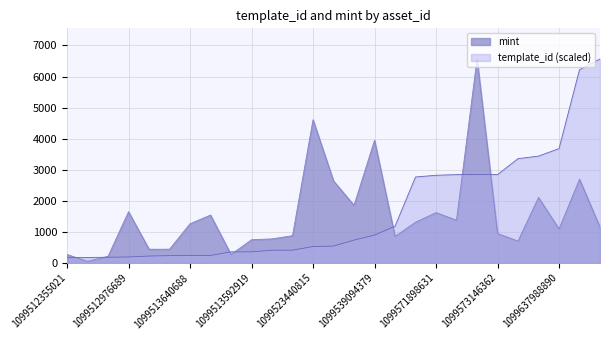

Reading right to left, extract all data points from this chart.

template_id: 1099925489299=6566.0	1099903175706=6219.7	1099637988890=3678.8	1099604651068=3438.4	1099594976995=3355.8	1099573146362=2842.3	1099573130896=2842.3	1099573122654=2842.3	1099571898631=2820.6	1099570780865=2766.1	1099539113726=1179.2	1099539094379=893.5	1099521510301=734.0	1099519651745=541.8	1099523440815=527.6	1099514988083=409.5	1099514987622=408.3	1099513592919=355.4	1099513564155=355.4	1099513642171=240.8	1099513640688=238.0	1099513011309=234.3	1099512917820=221.2	1099512976689=191.8	1099512471713=181.8	1099512428185=176.3	1099512355021=166.3
mint: 1099925489299=1148.0	1099903175706=2694.0	1099637988890=1094.0	1099604651068=2107.0	1099594976995=704.0	1099573146362=946.0	1099573130896=6566.0	1099573122654=1375.0	1099571898631=1619.0	1099570780865=1310.0	1099539113726=853.0	1099539094379=3945.0	1099521510301=1854.0	1099519651745=2639.0	1099523440815=4607.0	1099514988083=877.0	1099514987622=773.0	1099513592919=747.0	1099513564155=270.0	1099513642171=1540.0	1099513640688=1261.0	1099513011309=442.0	1099512917820=441.0	1099512976689=1648.0	1099512471713=212.0	1099512428185=51.0	1099512355021=270.0